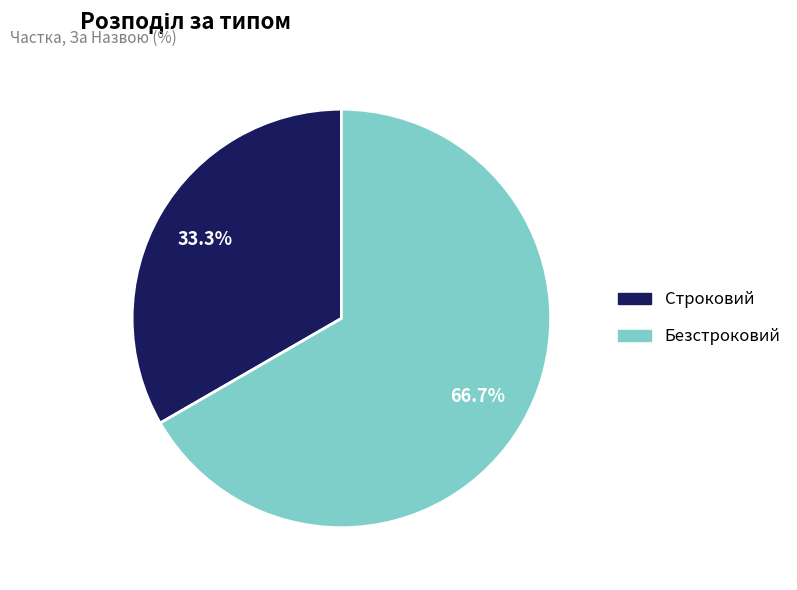

What is the smallest slice in the pie chart?

Строковий